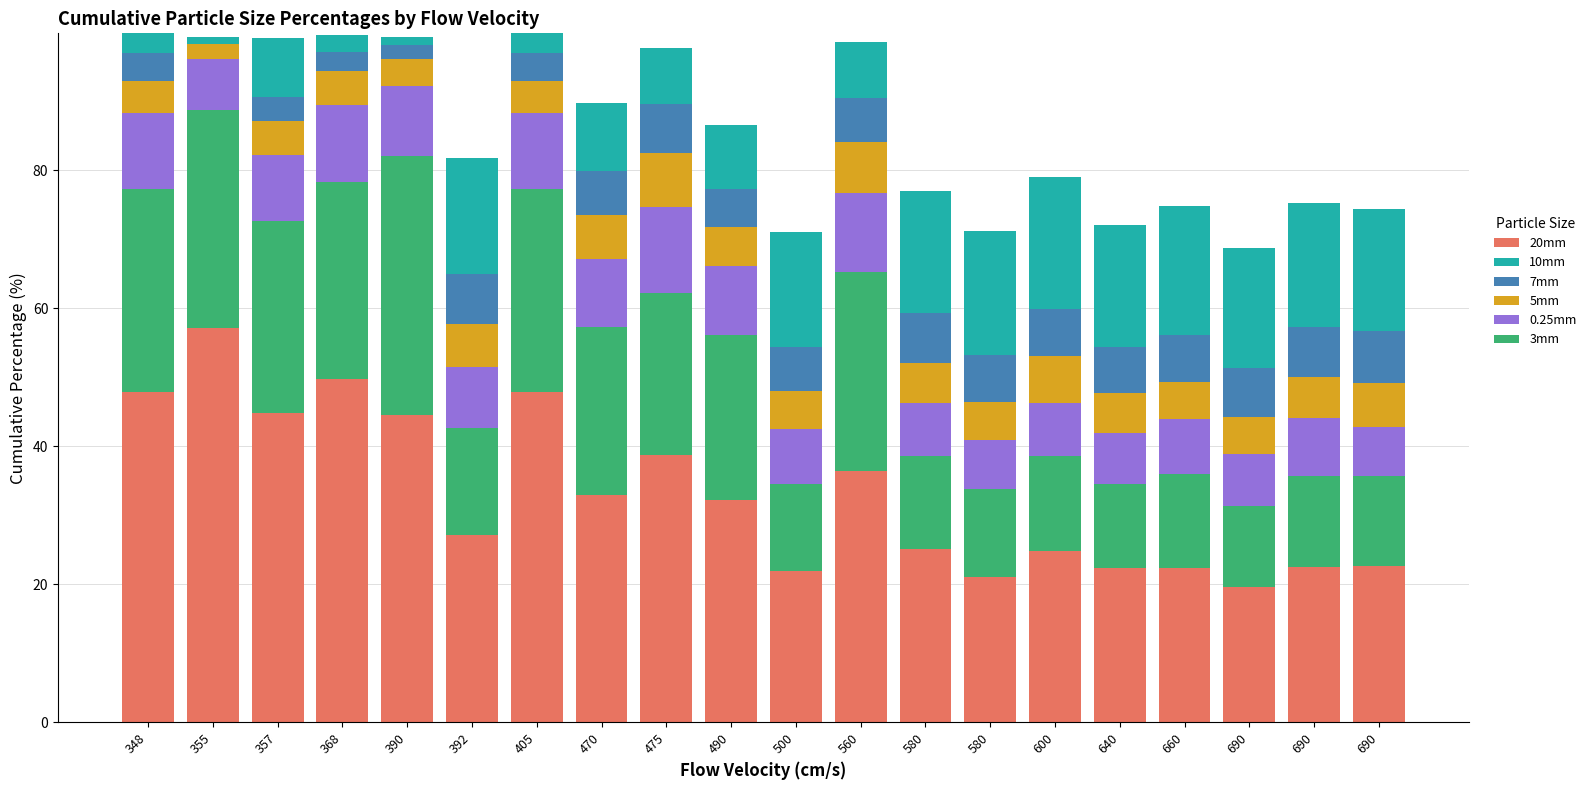

What is the difference between the maximum and minimum values in the 5mm series?

5.7